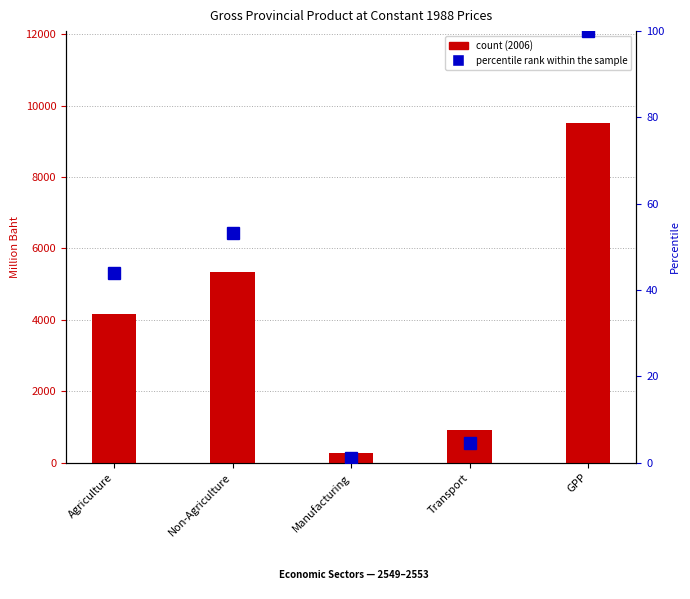

What is the sum of all values?

203.1